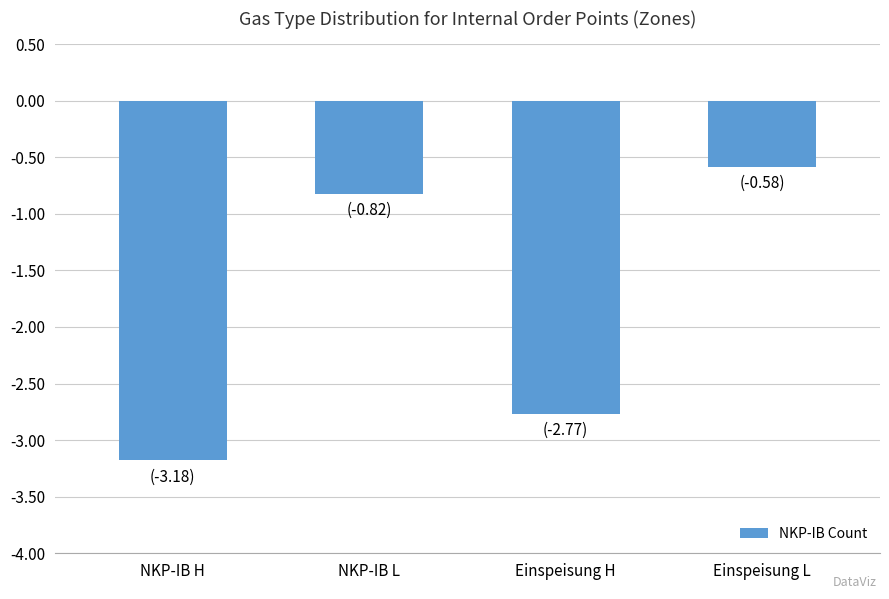

How many distinct data groups are displayed?

1